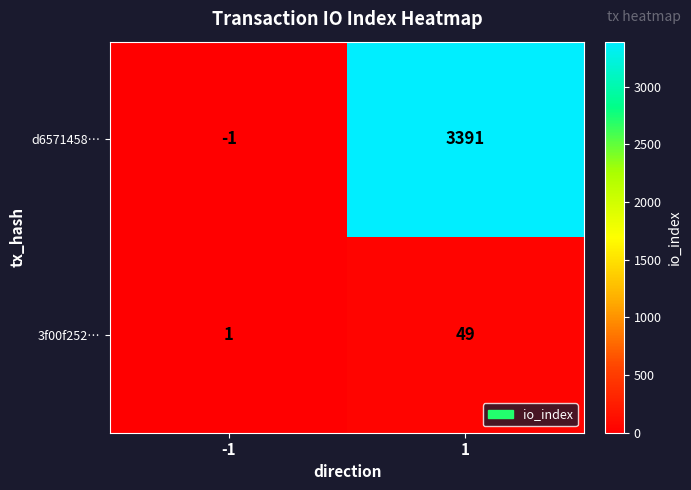

What is the approximate value of 3f00f252… at 1, to the nearest 10?

50